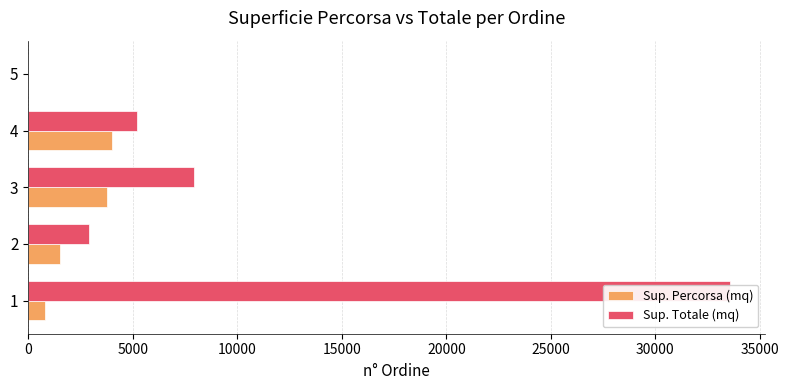

What is the difference between the maximum and minimum values in the Sup. Totale (mq) series?

33550